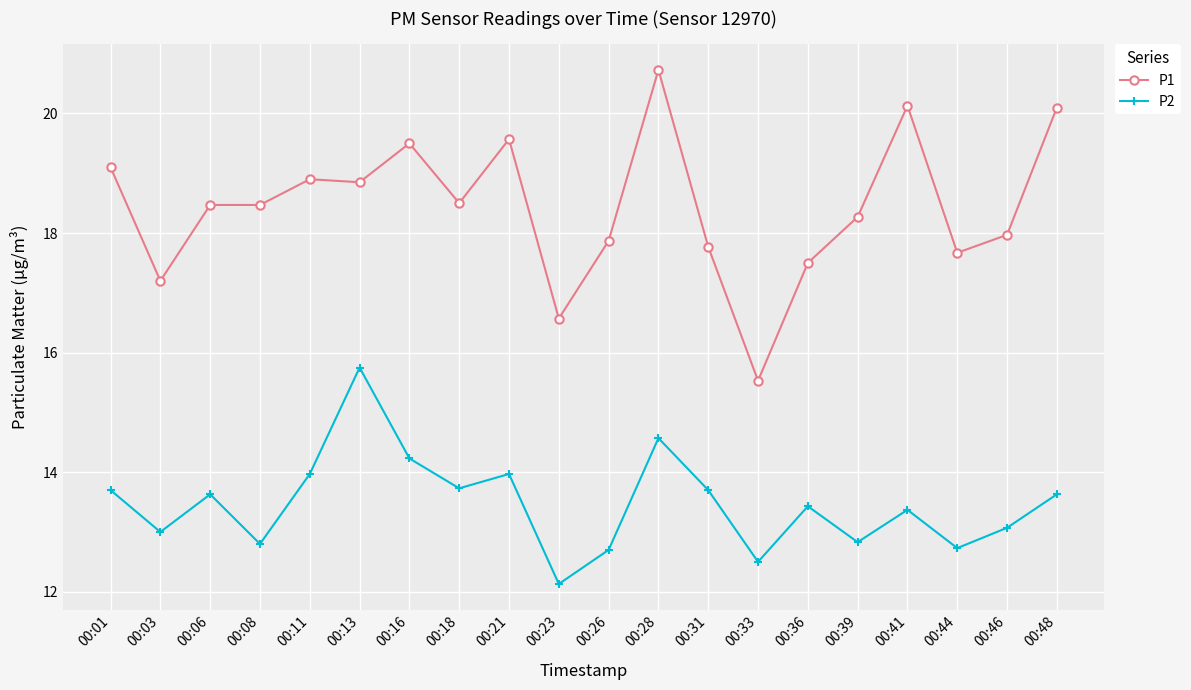

Is the value of P2 at 00:36 greater than the value of P1 at 00:36?

No